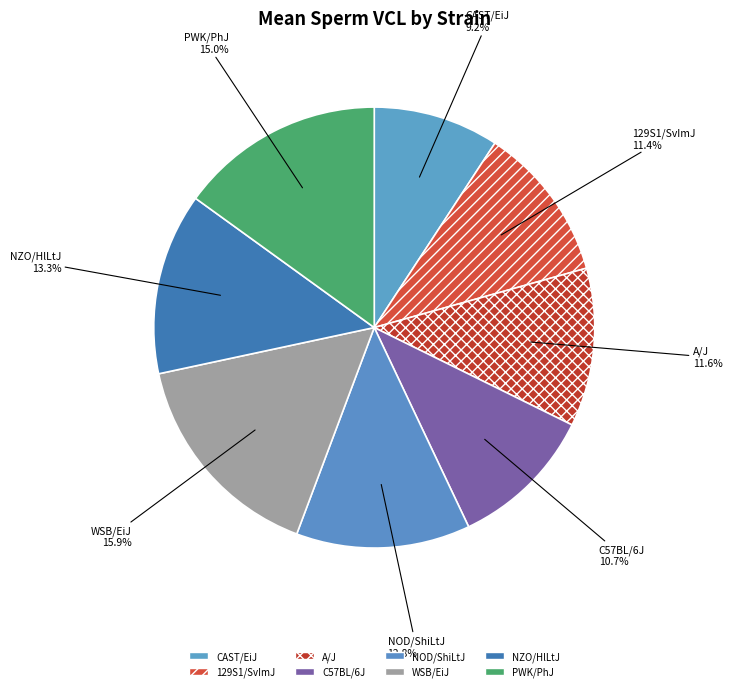

Which has a higher value, 129S1/SvImJ or NOD/ShiLtJ?

NOD/ShiLtJ